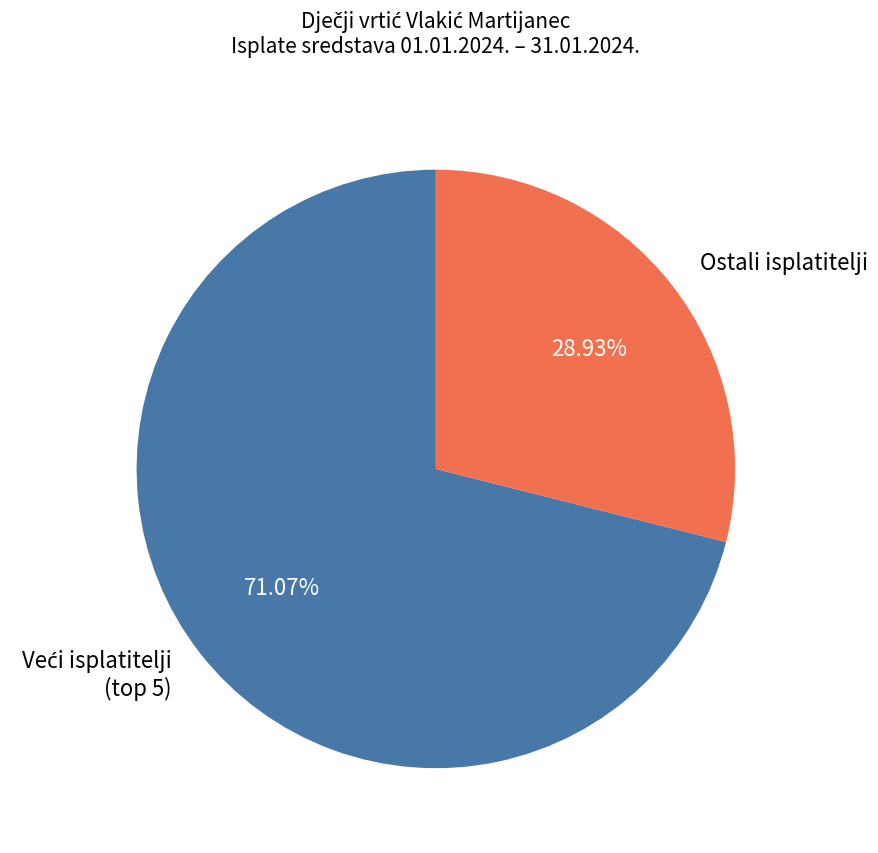

Does Ostali isplatitelji account for over 50% of the chart?

No